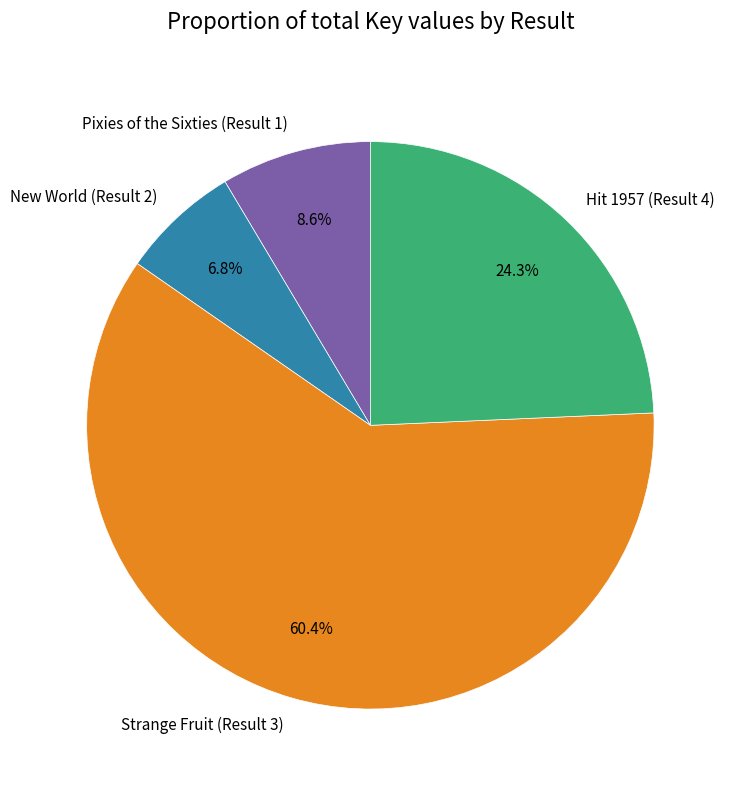

Count the number of slices in the pie.

4